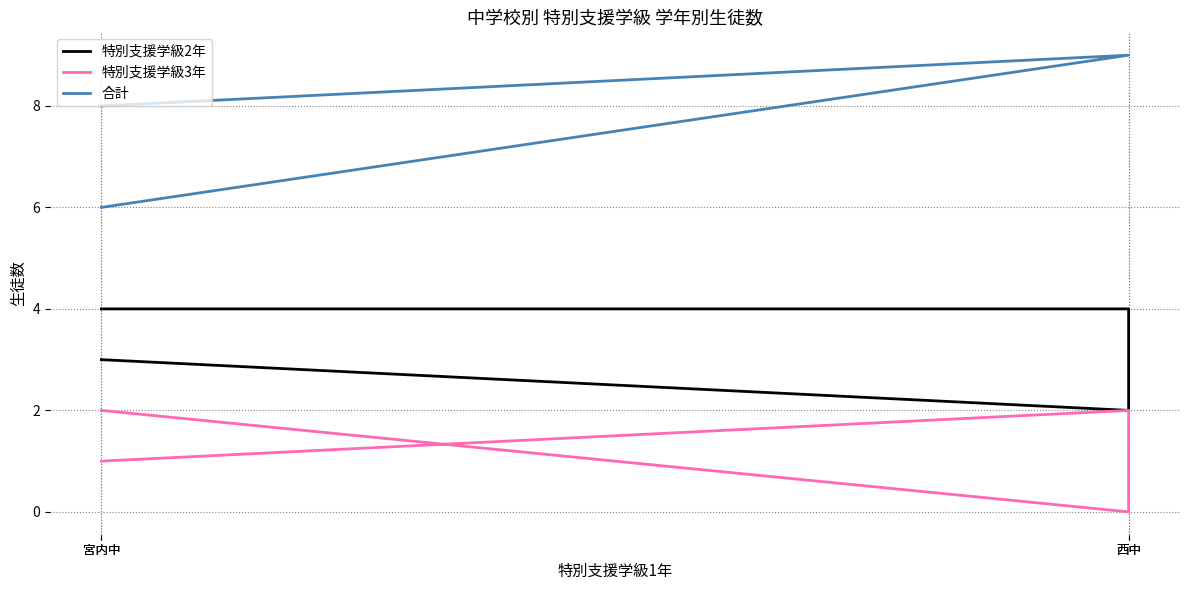

True or false: 合計 has a value of 9 at 西中.

True